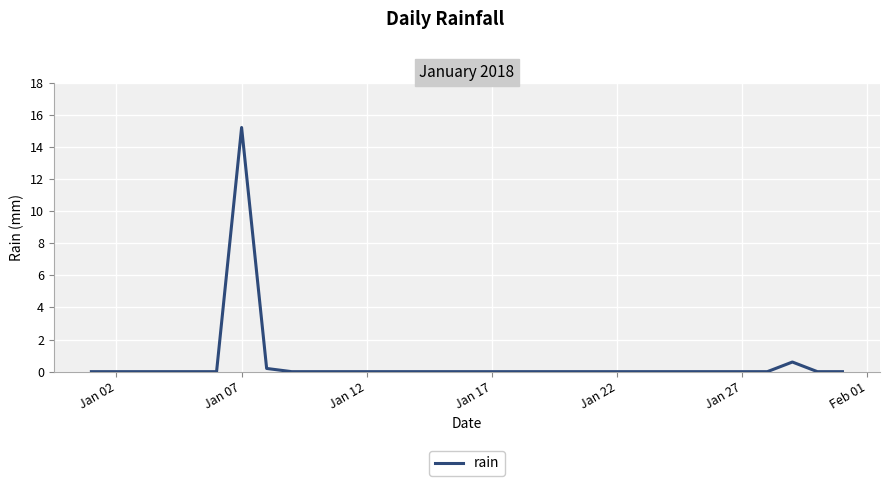

What is the difference between the maximum and minimum values?

15.2